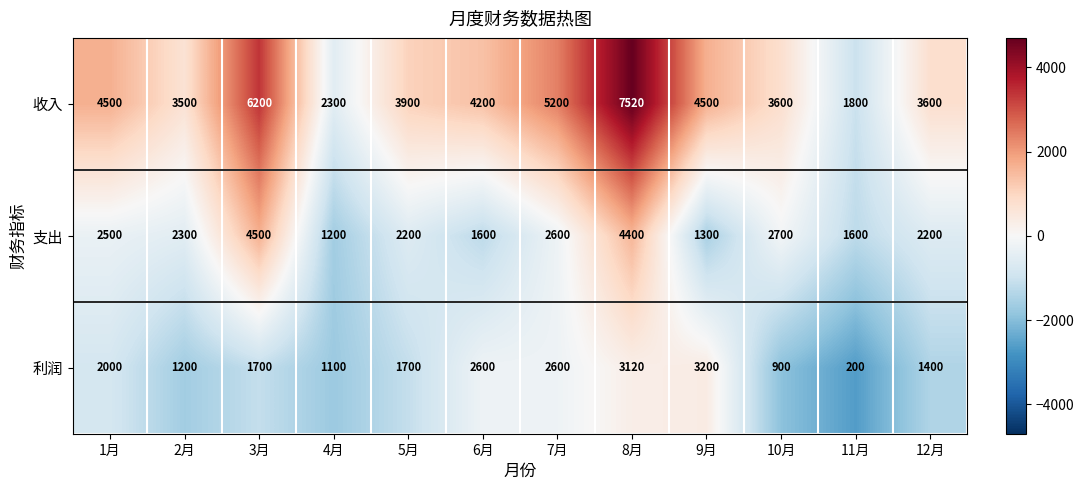

Which series has the largest range (max minus min)?

收入